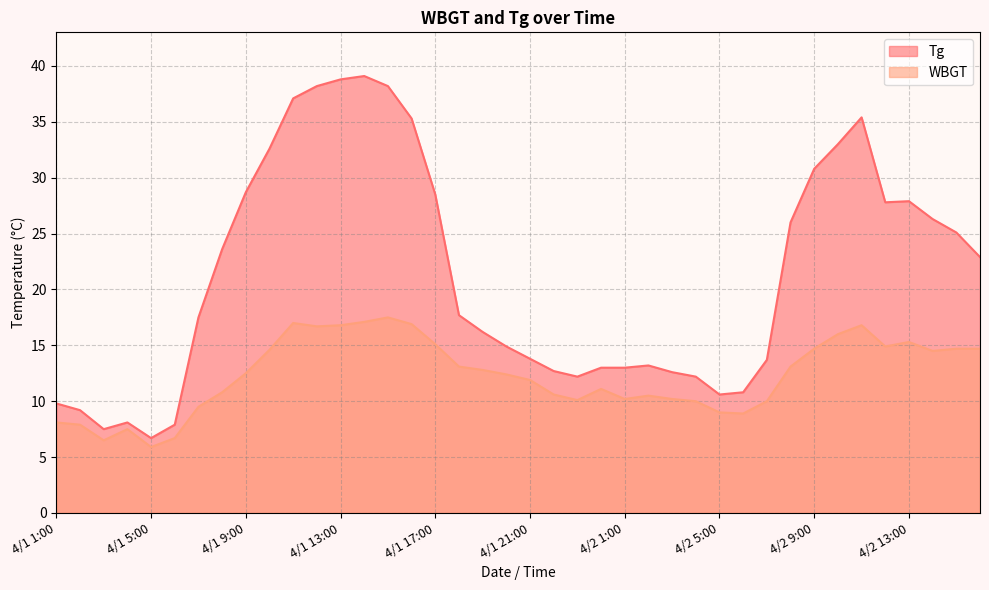

Does the chart display data point markers on the line(s)?

No